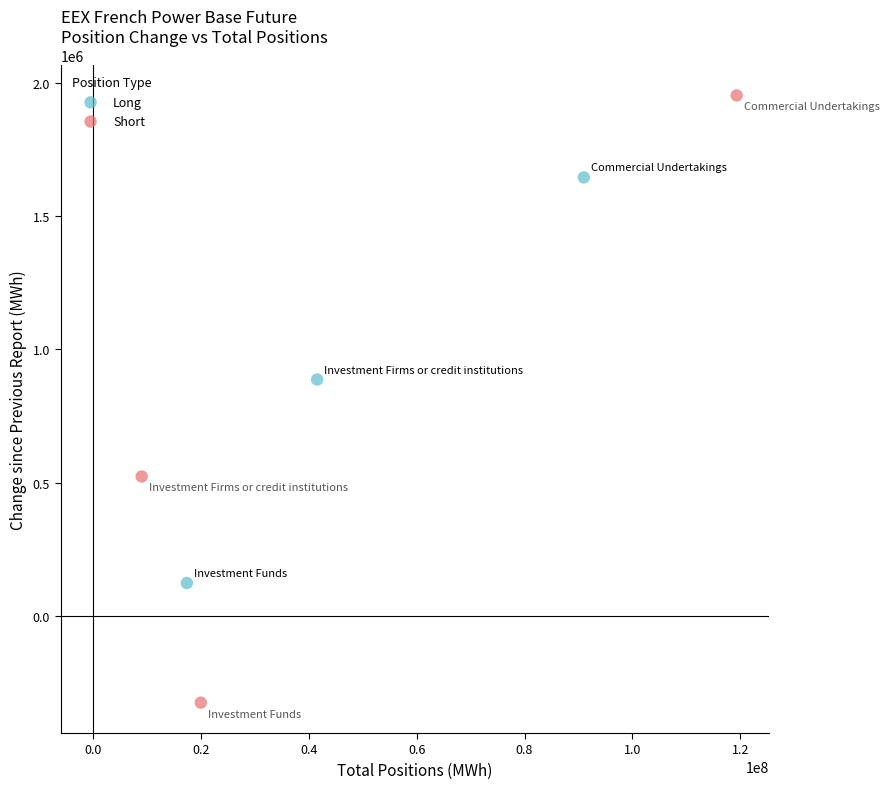

Which series has the widest spread of Y values?

Short